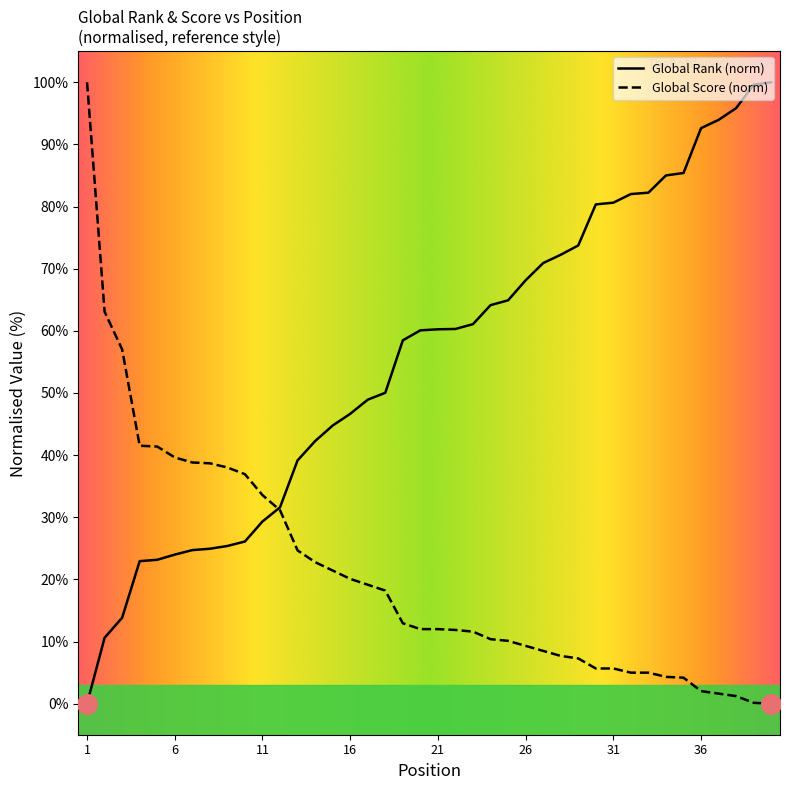

Which series has the largest total across all categories?

Global Rank (norm)